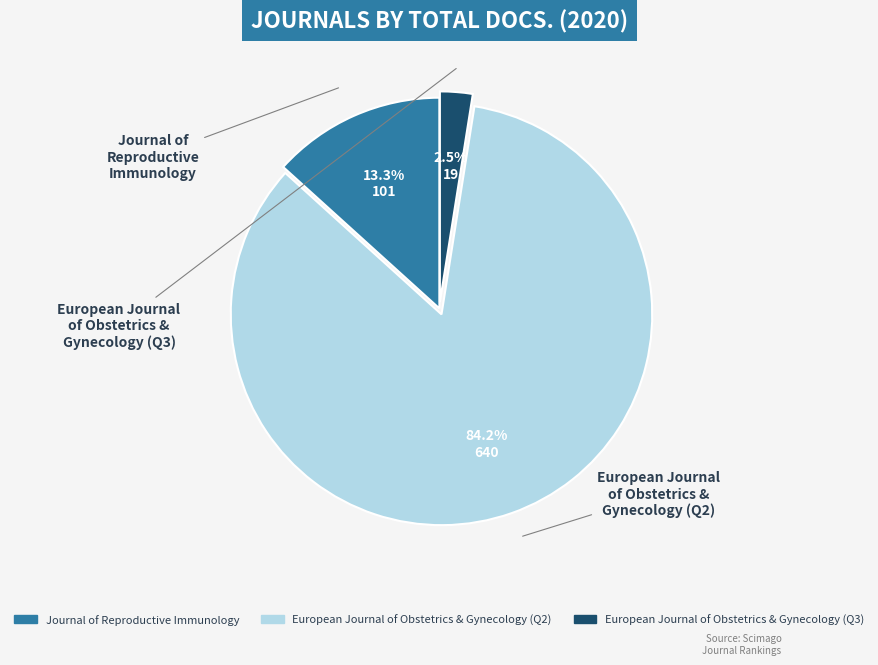

Is there any slice that represents more than half of the pie?

Yes